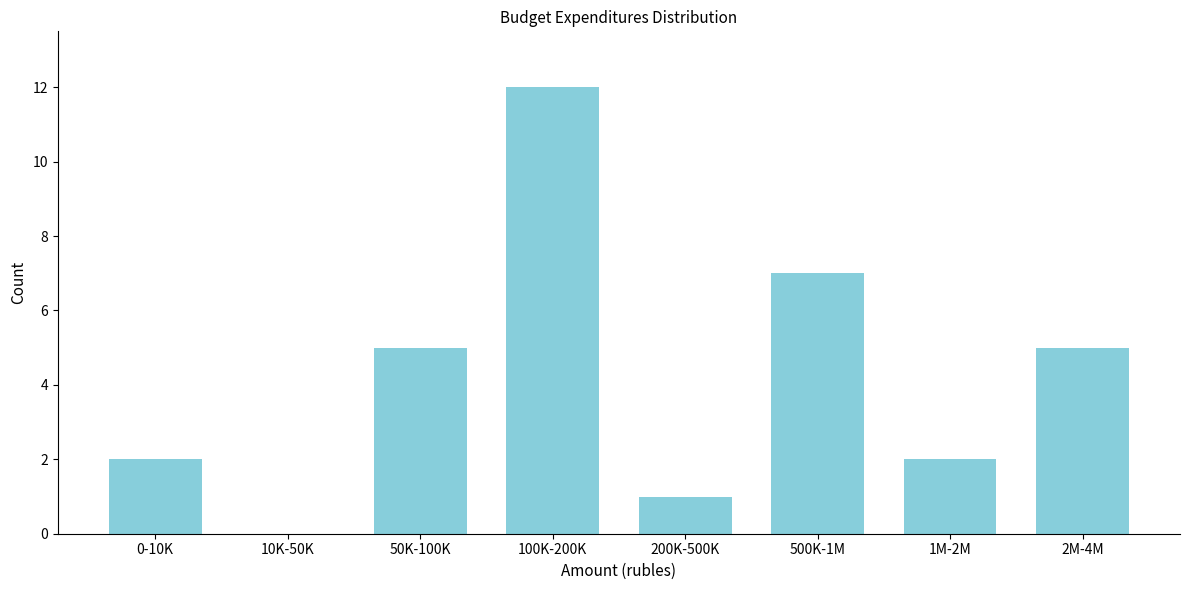

Reading left to right, list all the values displayed in this chart.

0-10K=2	10K-50K=0	50K-100K=5	100K-200K=12	200K-500K=1	500K-1M=7	1M-2M=2	2M-4M=5